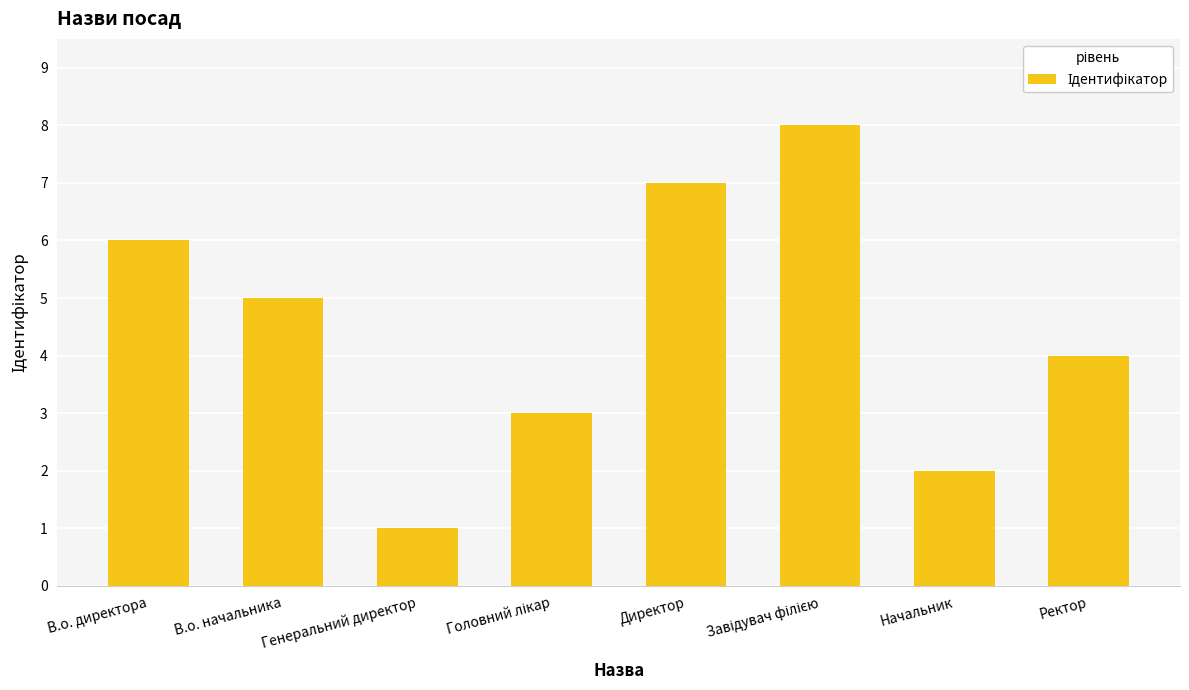

What is the smallest value displayed?

1